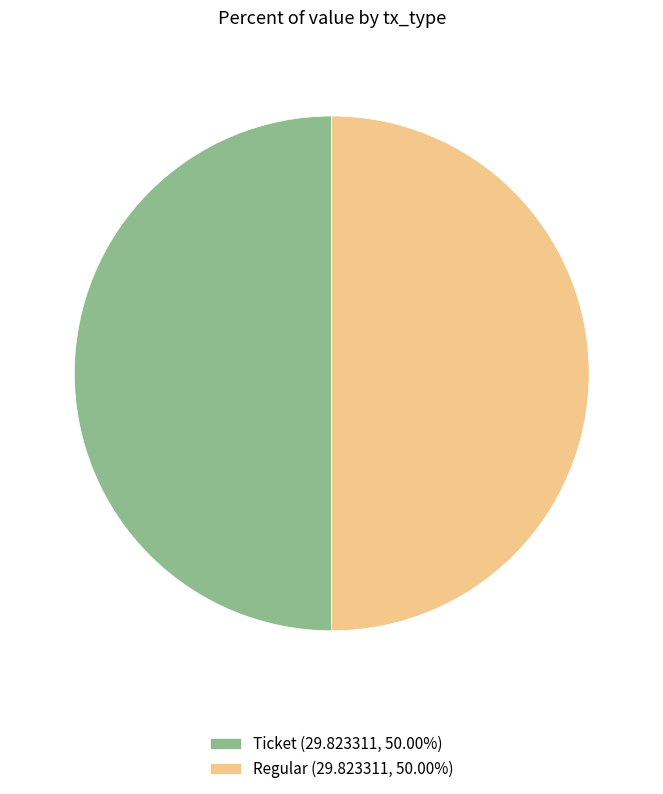

Combined, do Regular (29.823311, 50.00%) and Ticket (29.823311, 50.00%) account for over 50%?

Yes